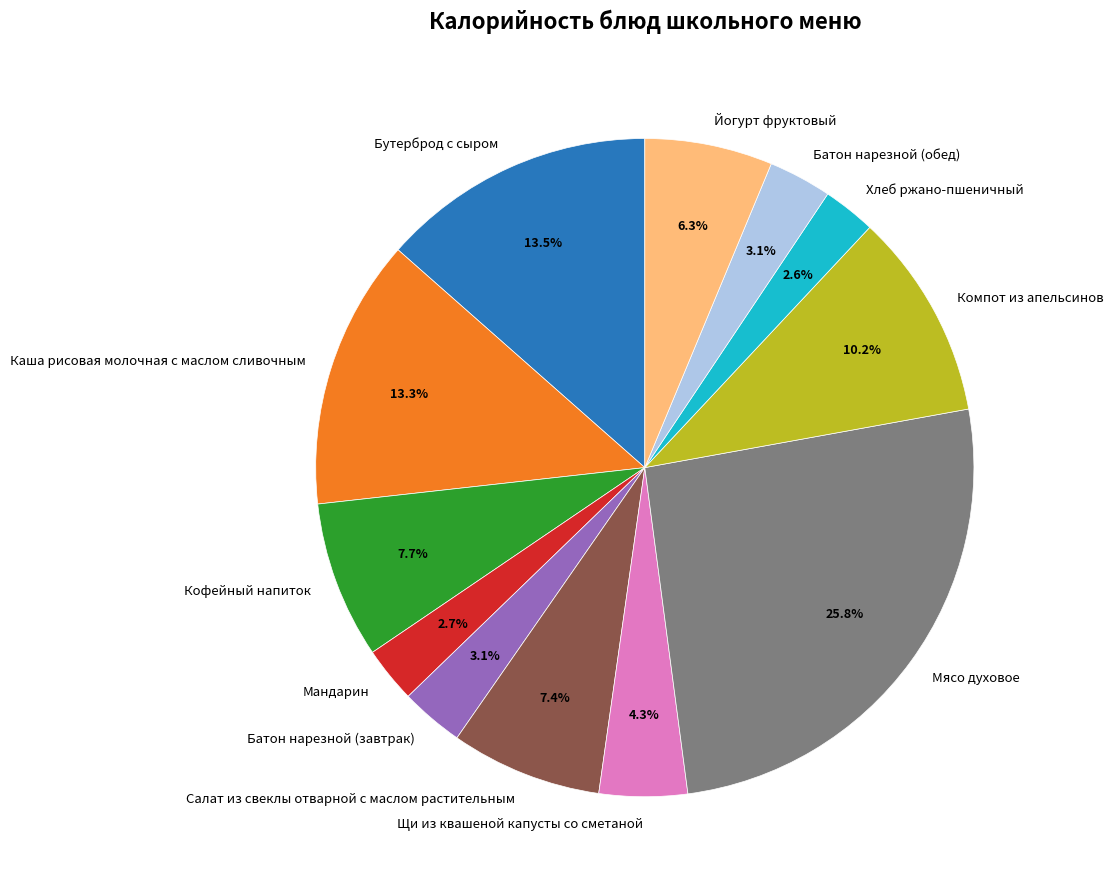

To the nearest percent, what is the difference between the largest and smallest slice percentages?

23%